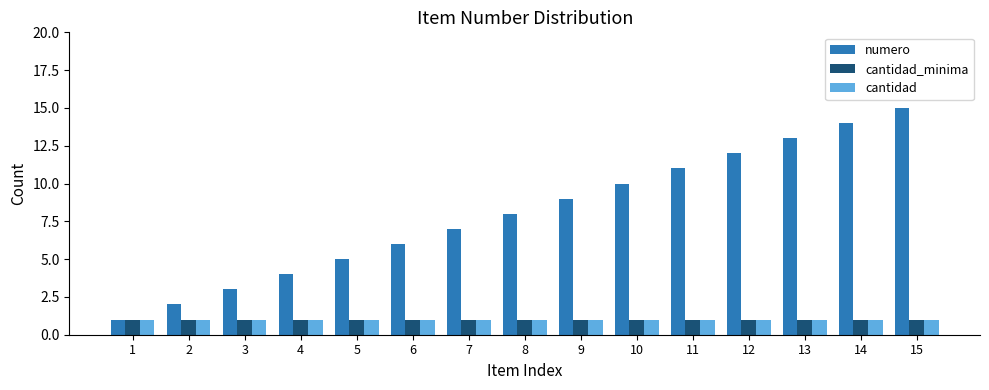

What is the minimum value shown in the chart?

1